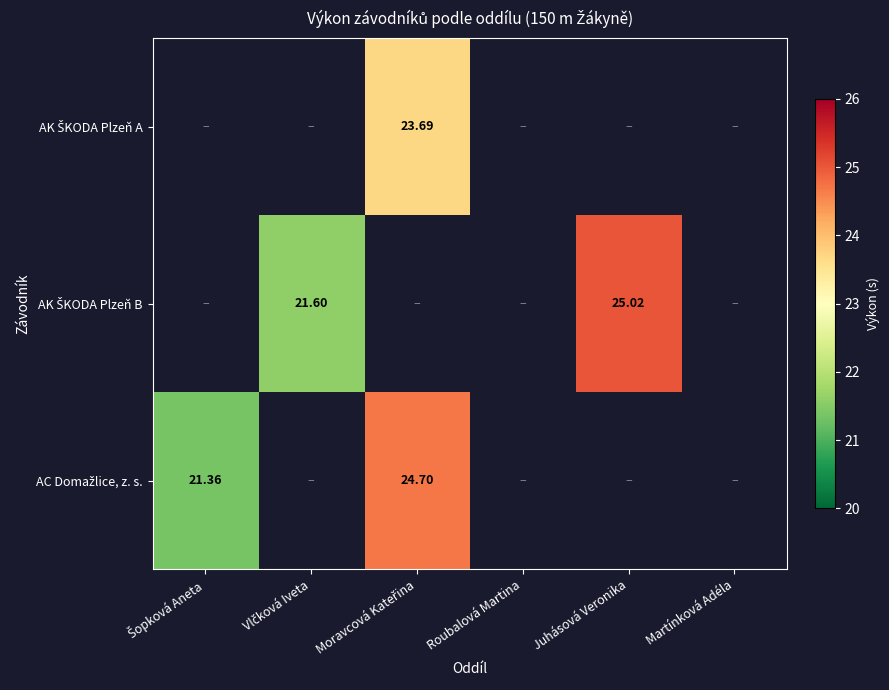

How many categories are shown in the chart?

6